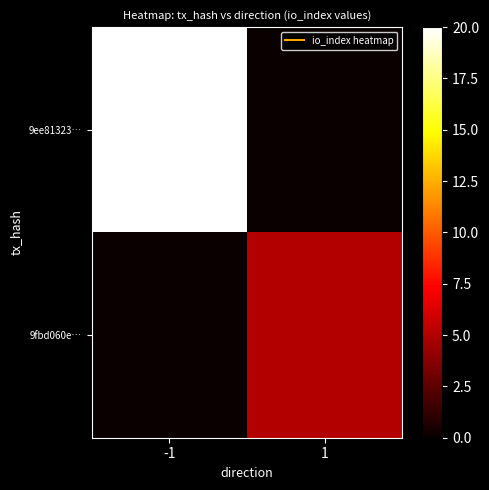

At which category does the chart reach its minimum across all series?

1